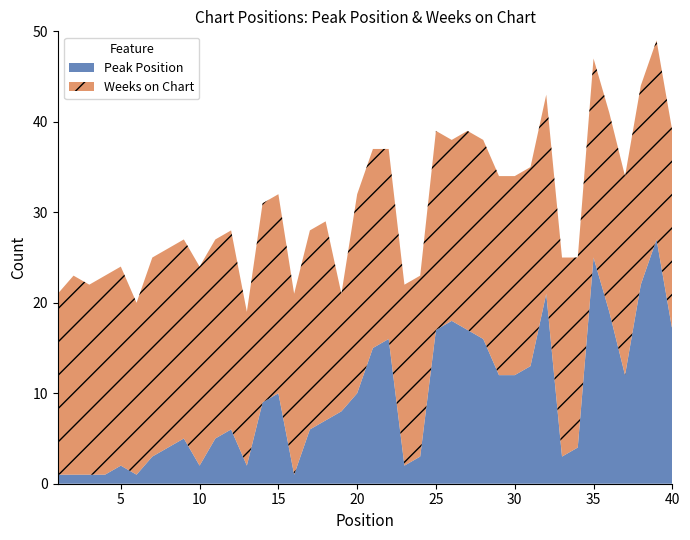

Reading left to right, transcribe all the data shown in this chart.

Peak Position: 1	1	1	1	2	1	3	4	5	2	5	6	2	9	10	1	6	7	8	10	15	16	2	3	17	18	17	16	12	12	13	21	3	4	25	19	12	22	27	17
Weeks on Chart: 20	22	21	22	22	19	22	22	22	22	22	22	17	22	22	20	22	22	13	22	22	21	20	20	22	20	22	22	22	22	22	22	22	21	22	22	22	22	22	22